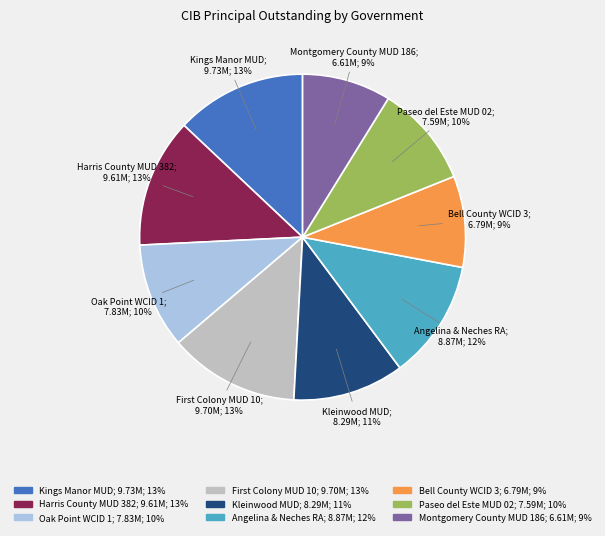

What percentage is the Harris County MUD 382 slice, to the nearest percent?

13%